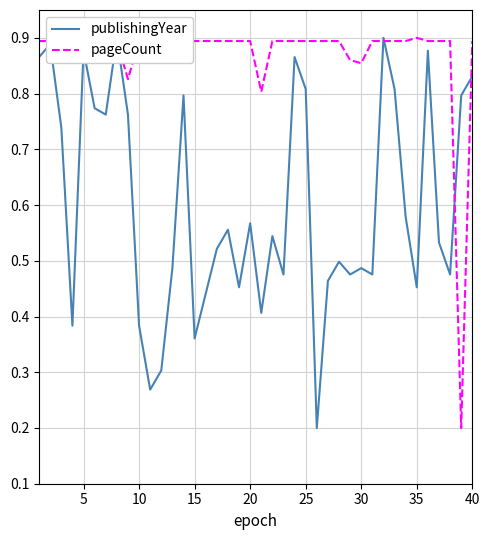

True or false: pageCount has a value of 0.2 at 5.

False